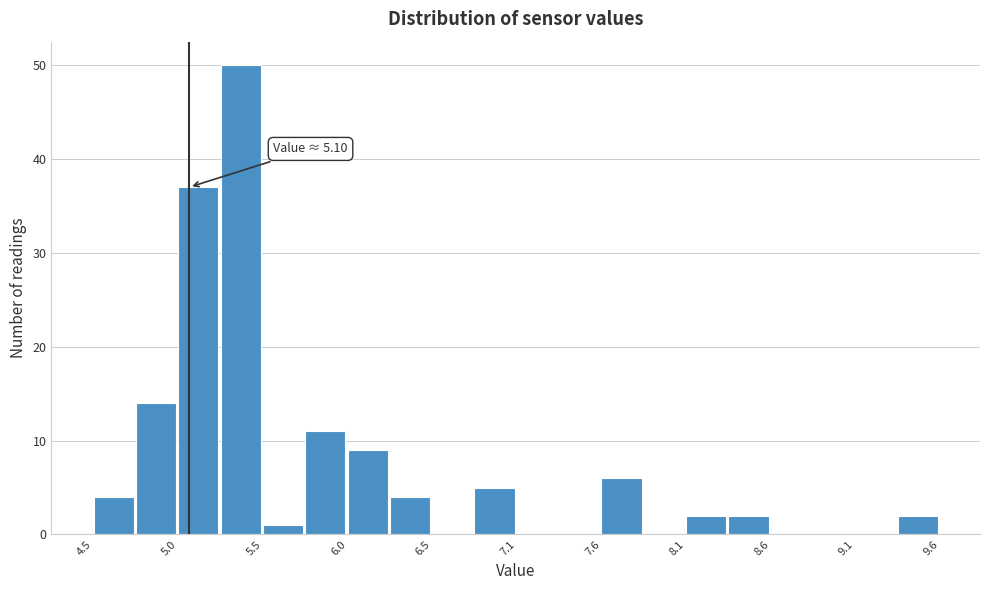

Read against the x-axis, roughly where is the centre of the tallest bar?

5.4